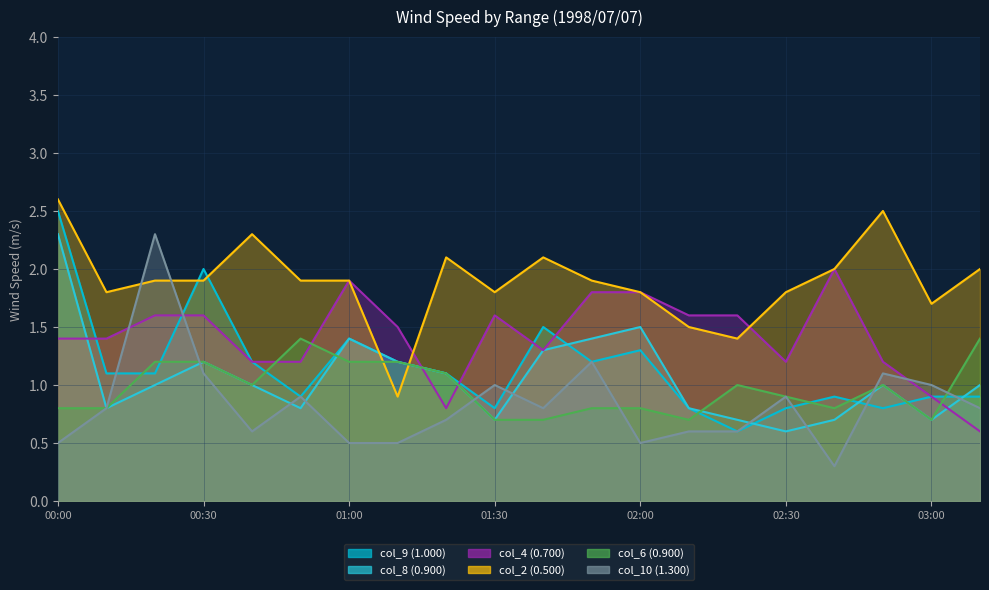

Is the value of col_8 (0.900) at 00:40 greater than the value of col_4 (0.700) at 03:10?

Yes